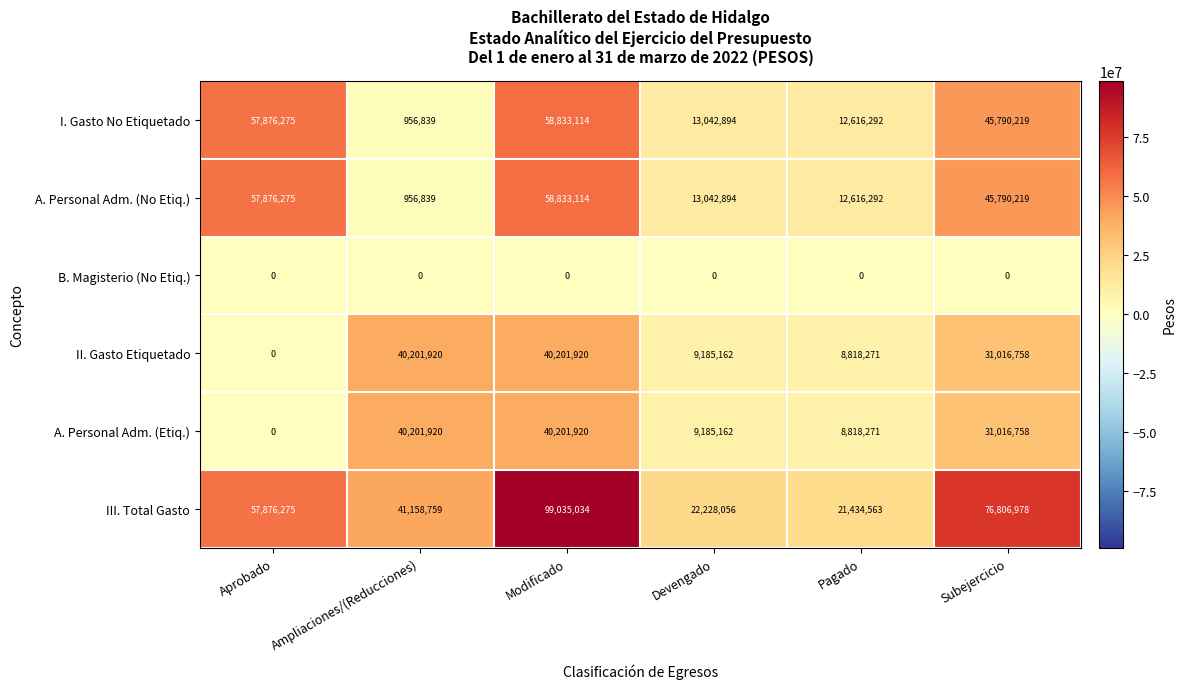

At how many categories does at least one series exceed 19159164?

6